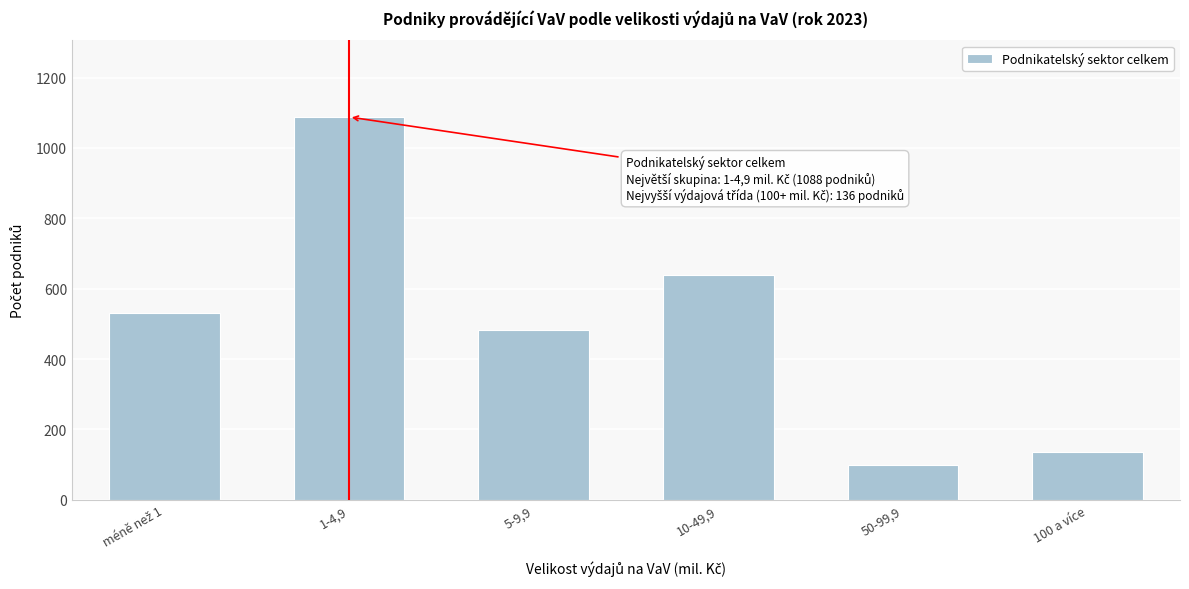

Reading left to right, what are all the values shown in this chart?

530	1088	483	639	98	136